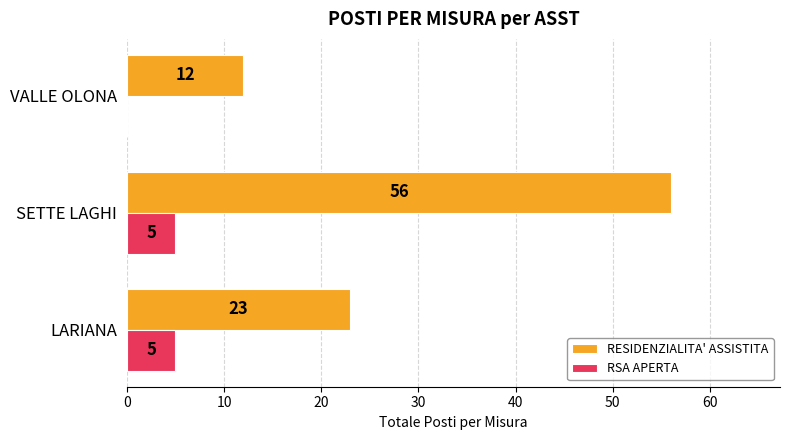

Where is RSA APERTA nearest to the value 2?

VALLE OLONA